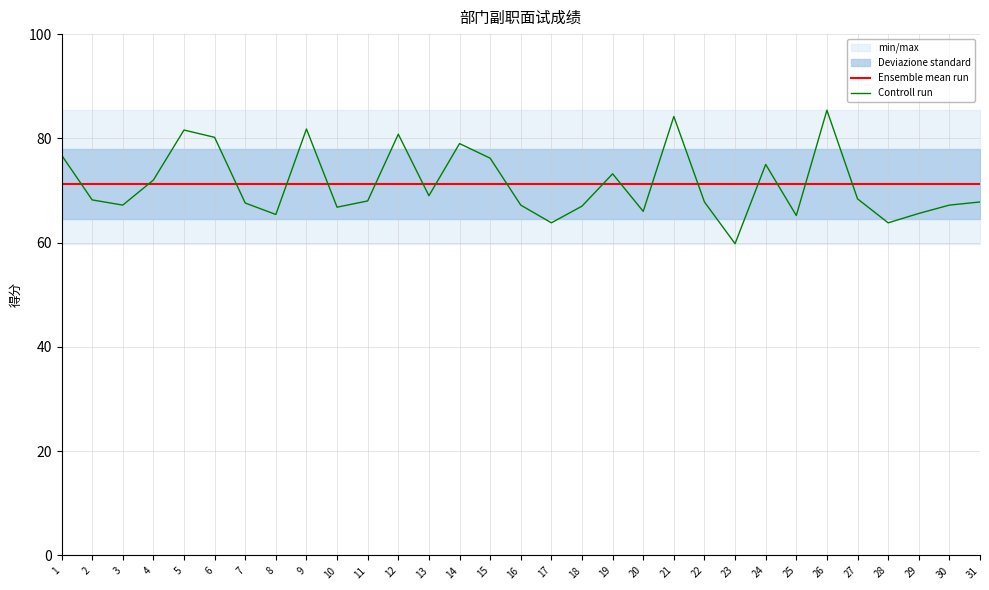

The value of Ensemble mean run at 5 is 71.2. True or false?

True